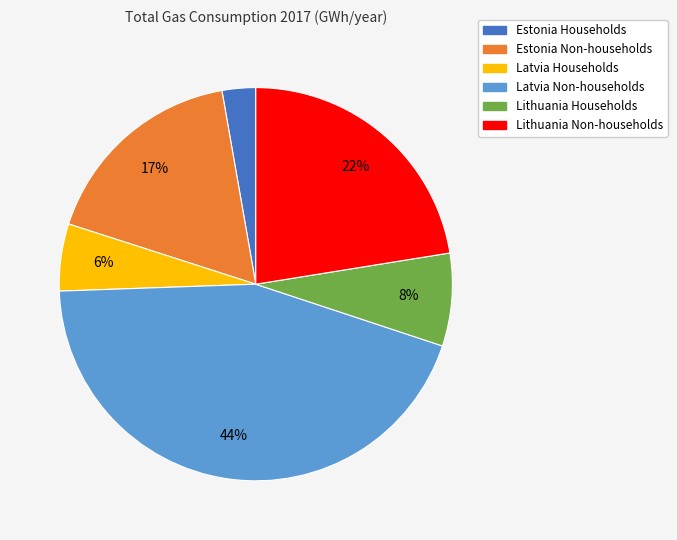

Approximately how many times larger is the value at Estonia Households compared to Lithuania Households?

0.4